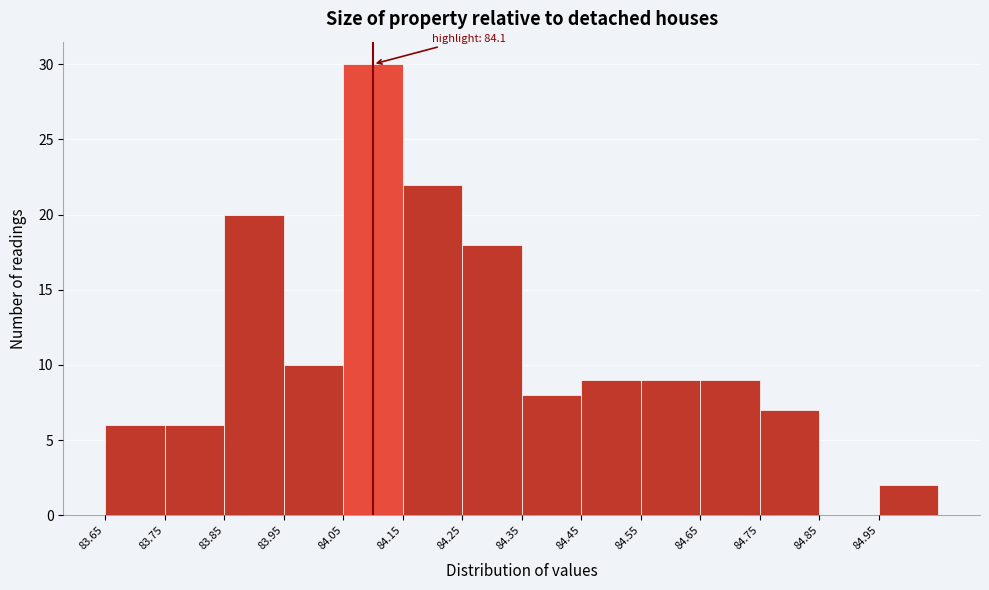

Which range on the x-axis has the tallest bar?

84.05 to 84.15